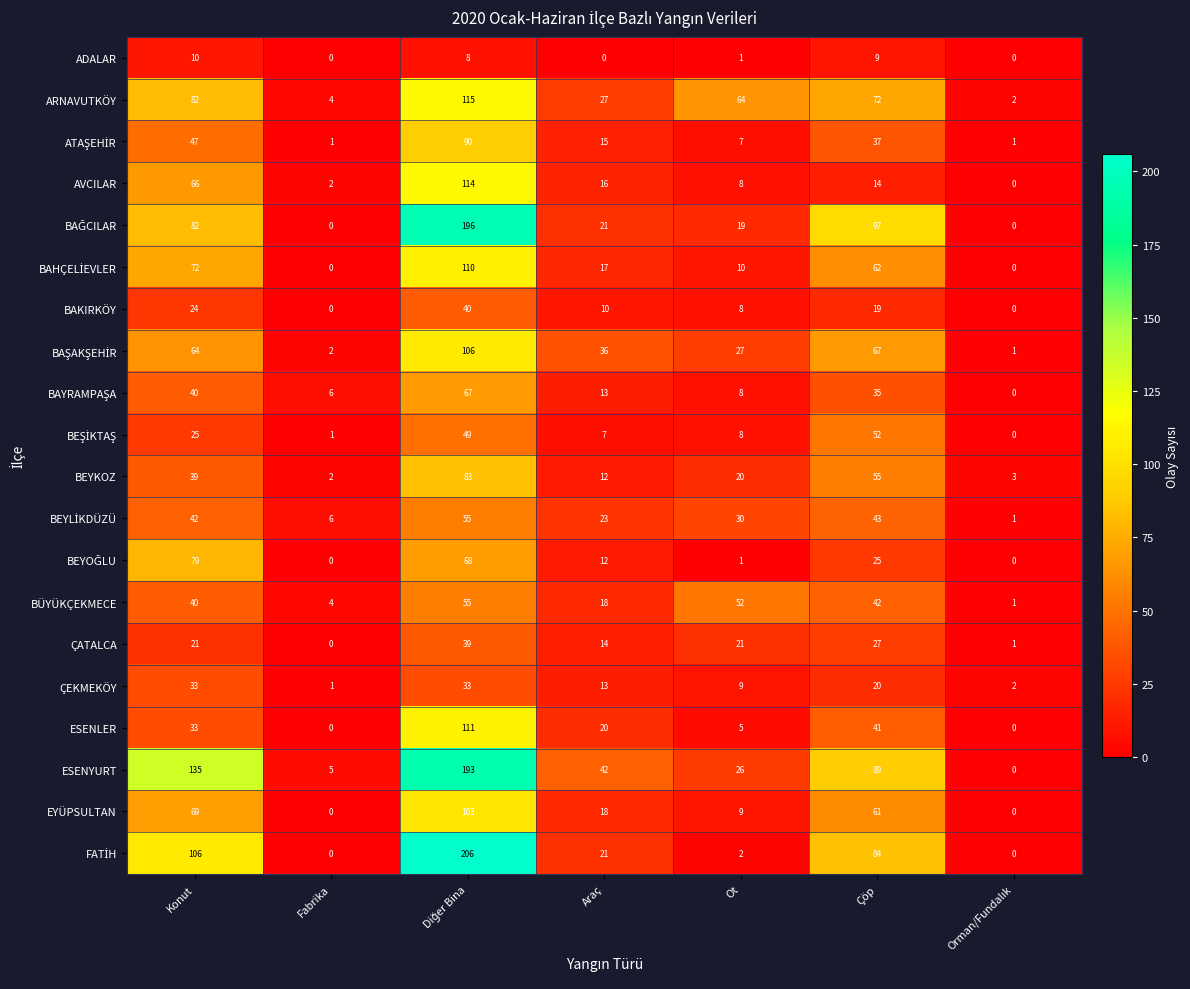

What is the sum of the BÜYÜKÇEKMECE values at Konut and Araç?

58